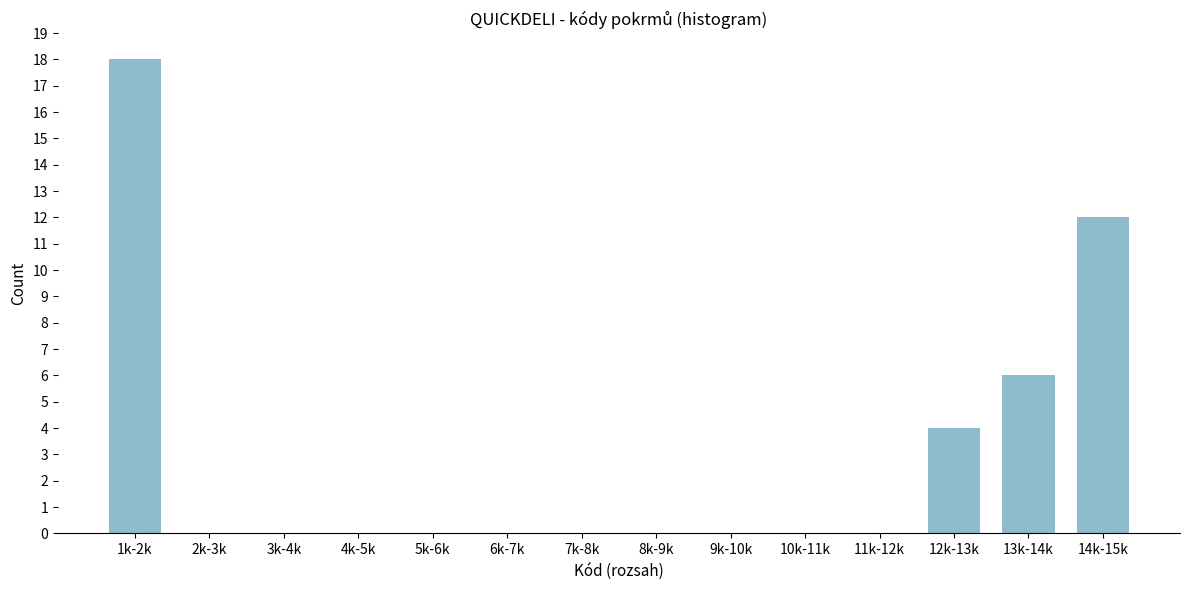

Reading left to right, transcribe all the data shown in this chart.

1k-2k=18	2k-3k=0	3k-4k=0	4k-5k=0	5k-6k=0	6k-7k=0	7k-8k=0	8k-9k=0	9k-10k=0	10k-11k=0	11k-12k=0	12k-13k=4	13k-14k=6	14k-15k=12